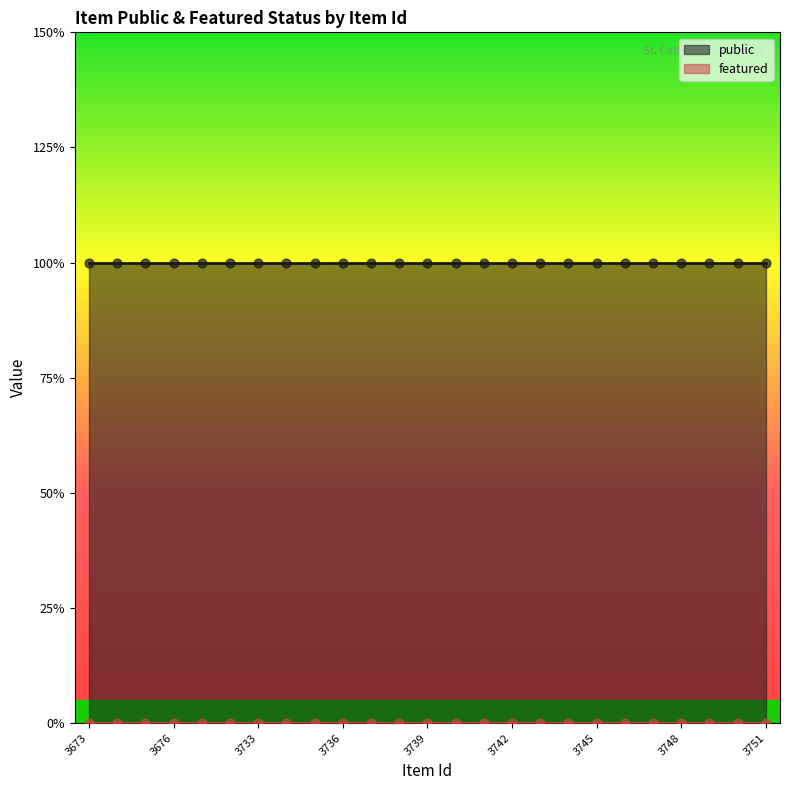

What is the total value across all series at 3676?

1